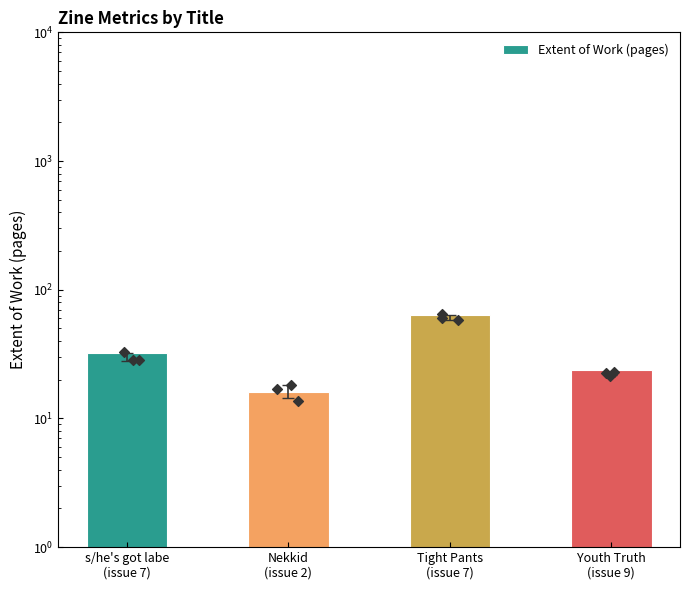

Which has a higher value, Nekkid
(issue 2) or Tight Pants
(issue 7)?

Tight Pants
(issue 7)